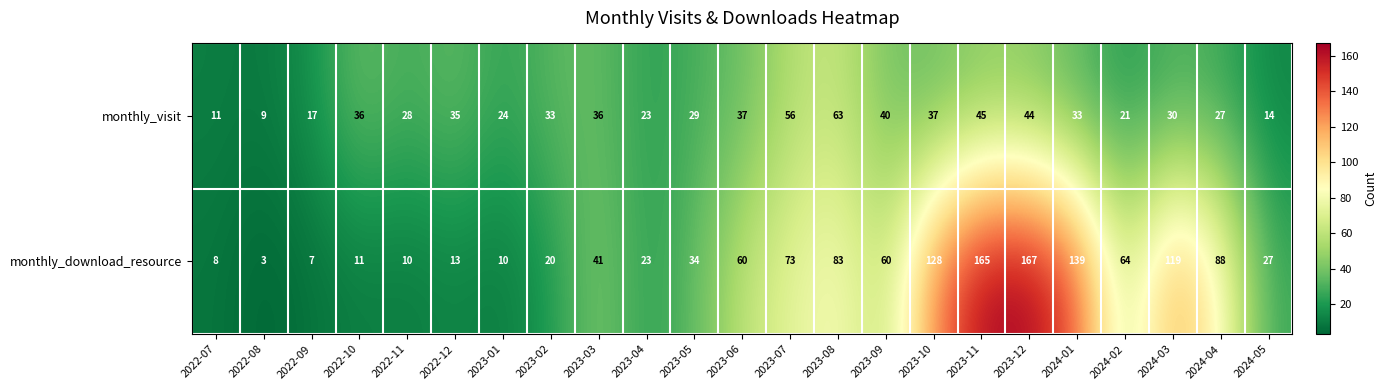

What is the smallest value displayed?

3